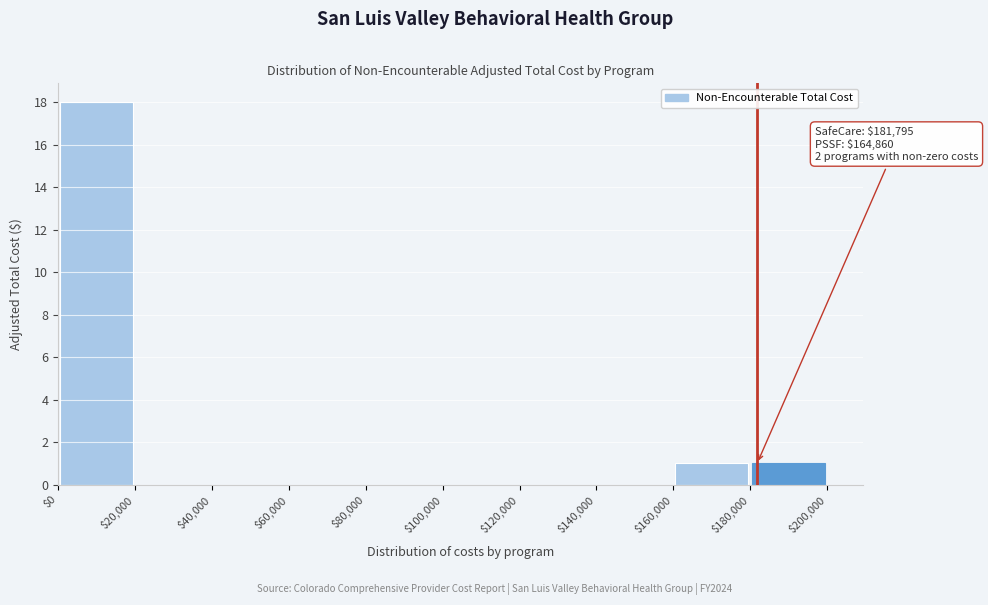

Over which range of the x-axis is the bar tallest?

$0 to $20,000